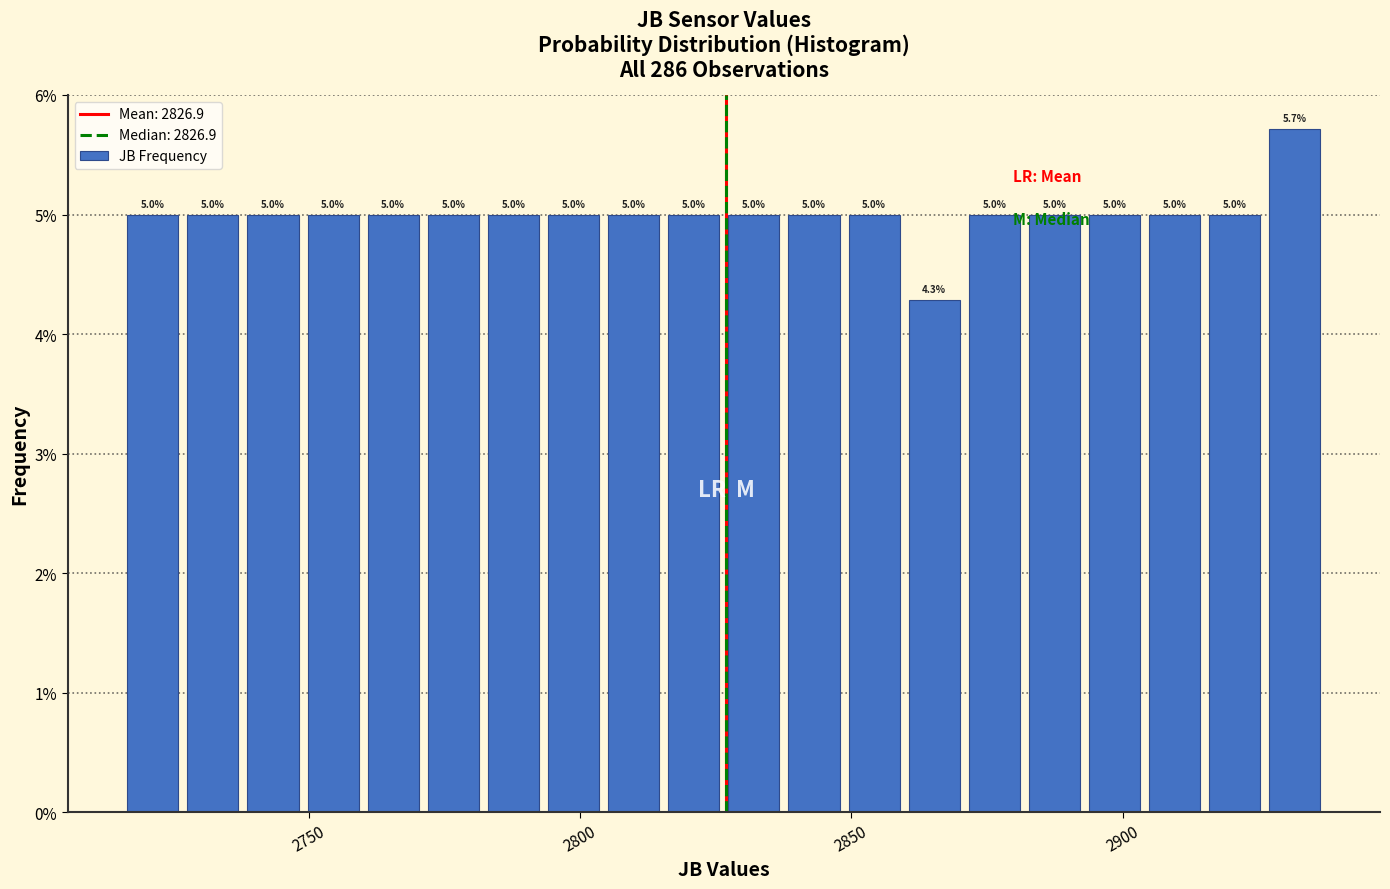

Around what value on the x-axis is the tallest bar? Give the approximate position of its centre, as read against the axis.

2930